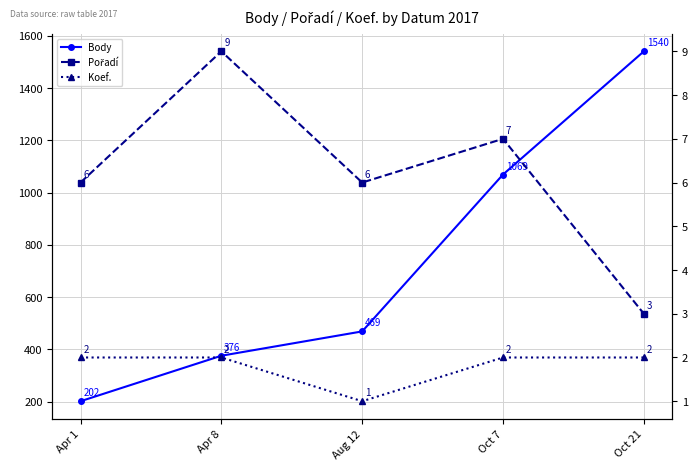

How many values in the Body series are below 469?

2